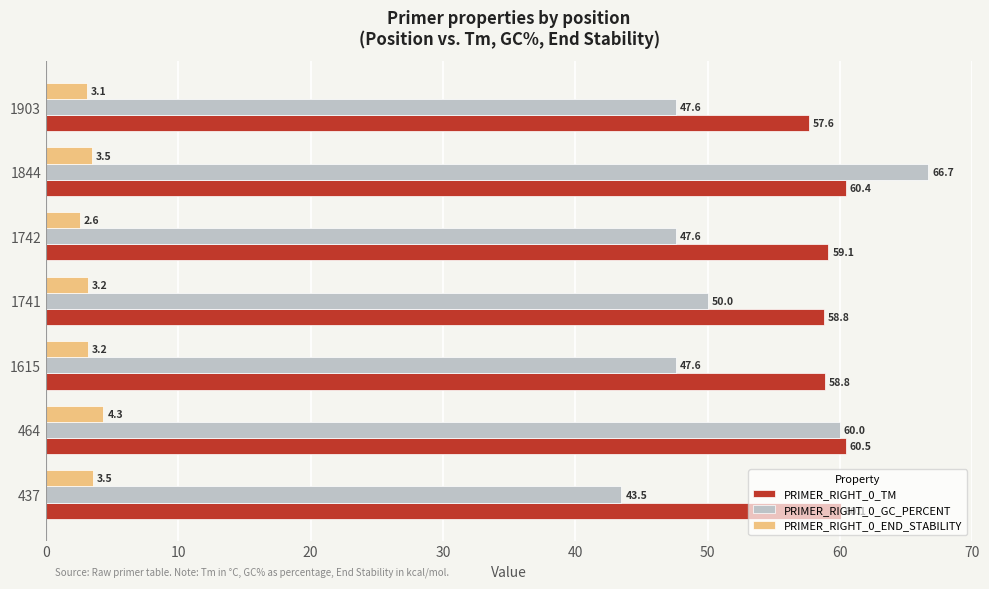

What is the spread (max minus min) of values at 1741?

55.6